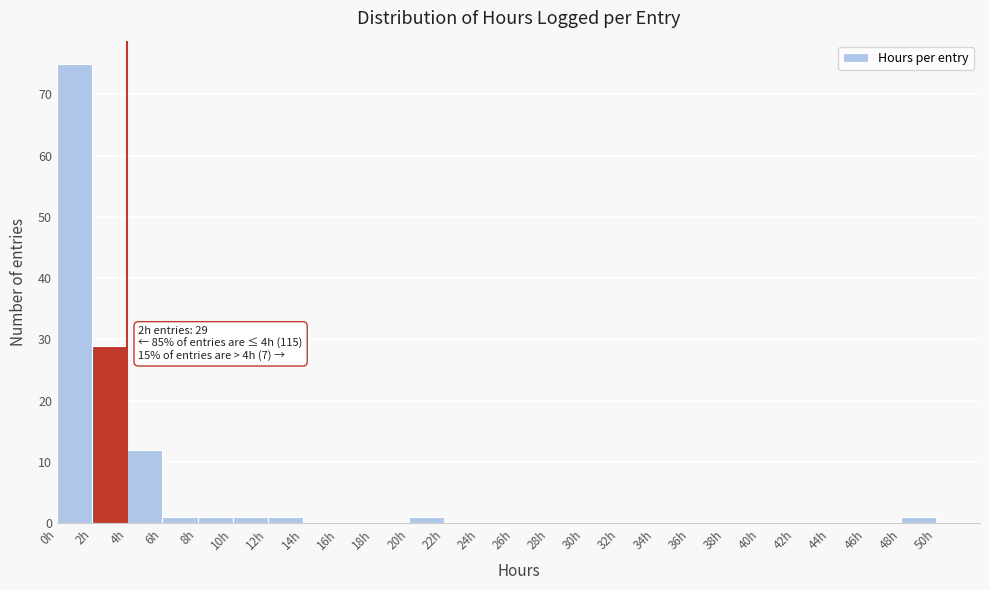

Which range on the x-axis has the tallest bar?

0 to 2